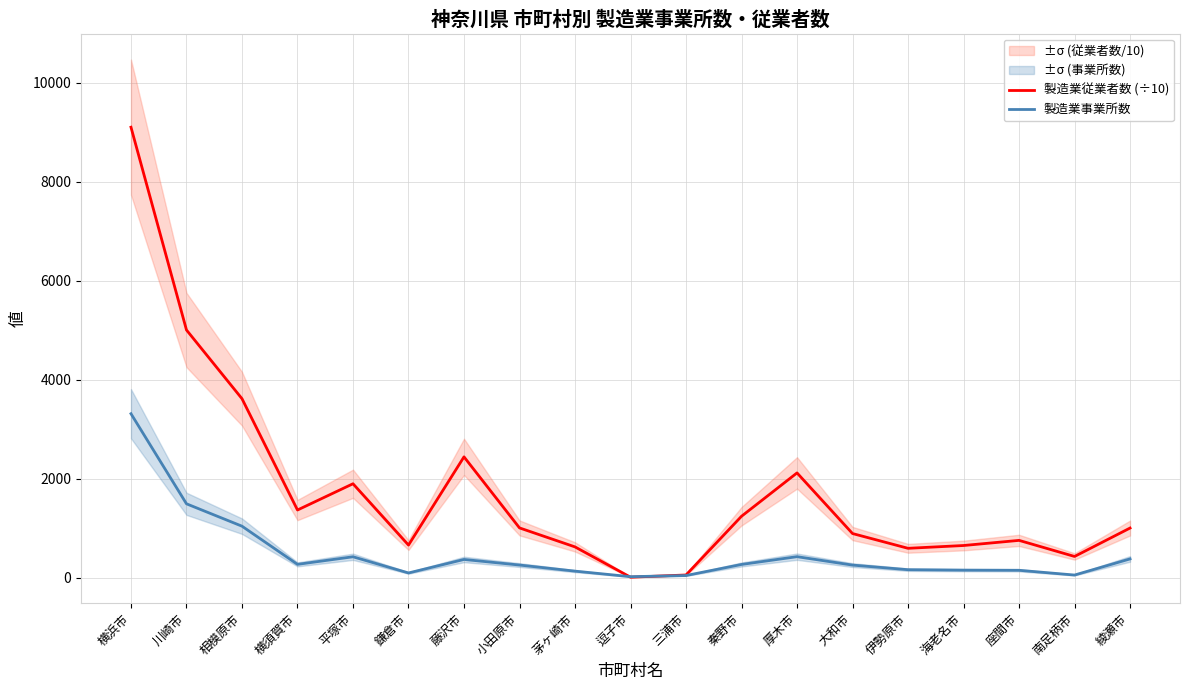

At which label does 製造業従業者数 (÷10) first exceed 1005?

横浜市